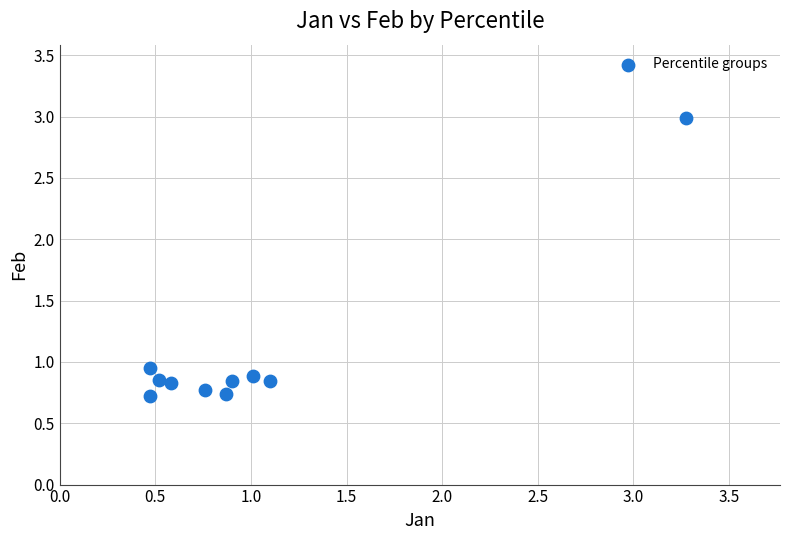

What is the range of X values (max minus min)?

2.8